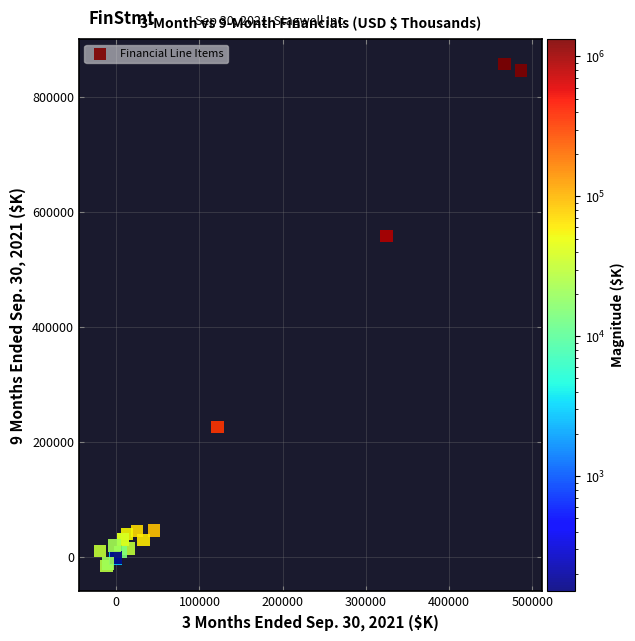

What Y value in the scatter plot is closest to 421119?

558856